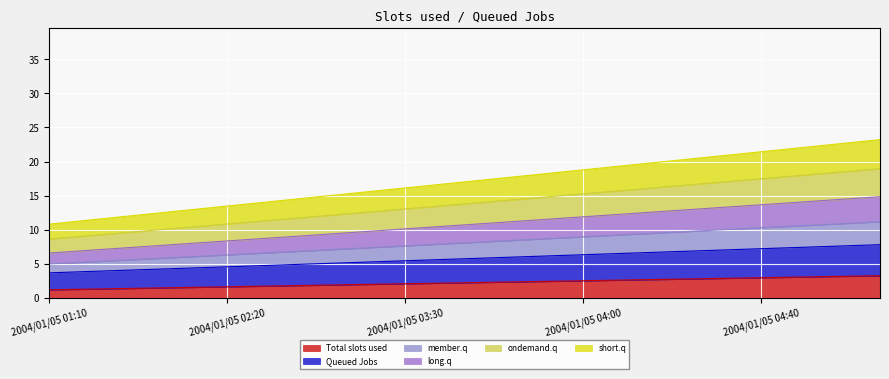

True or false: col_9 and col_6 intersect in this chart.

False